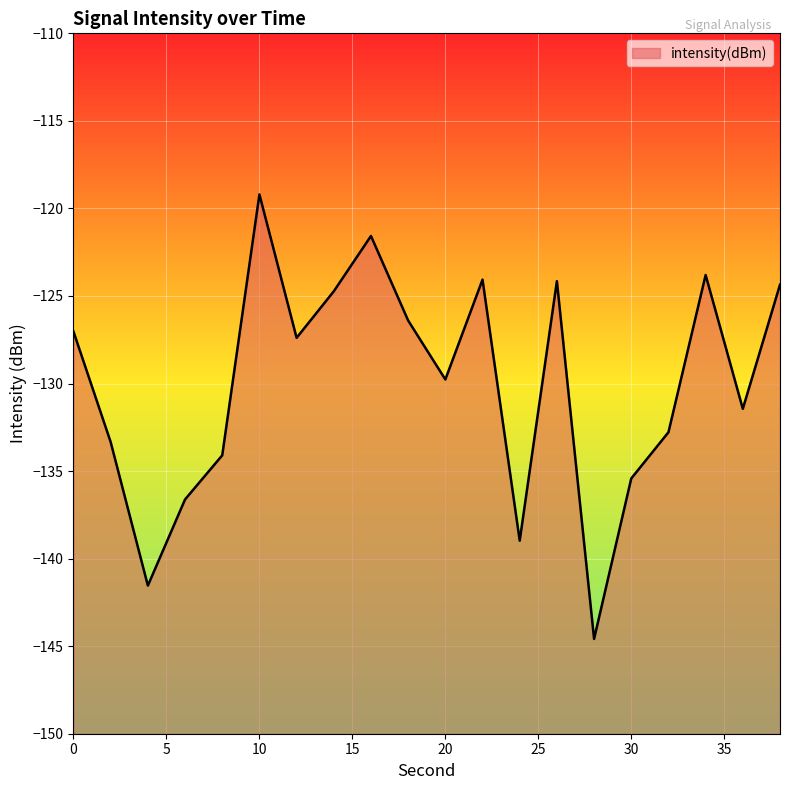

How many data points does each series have?

20